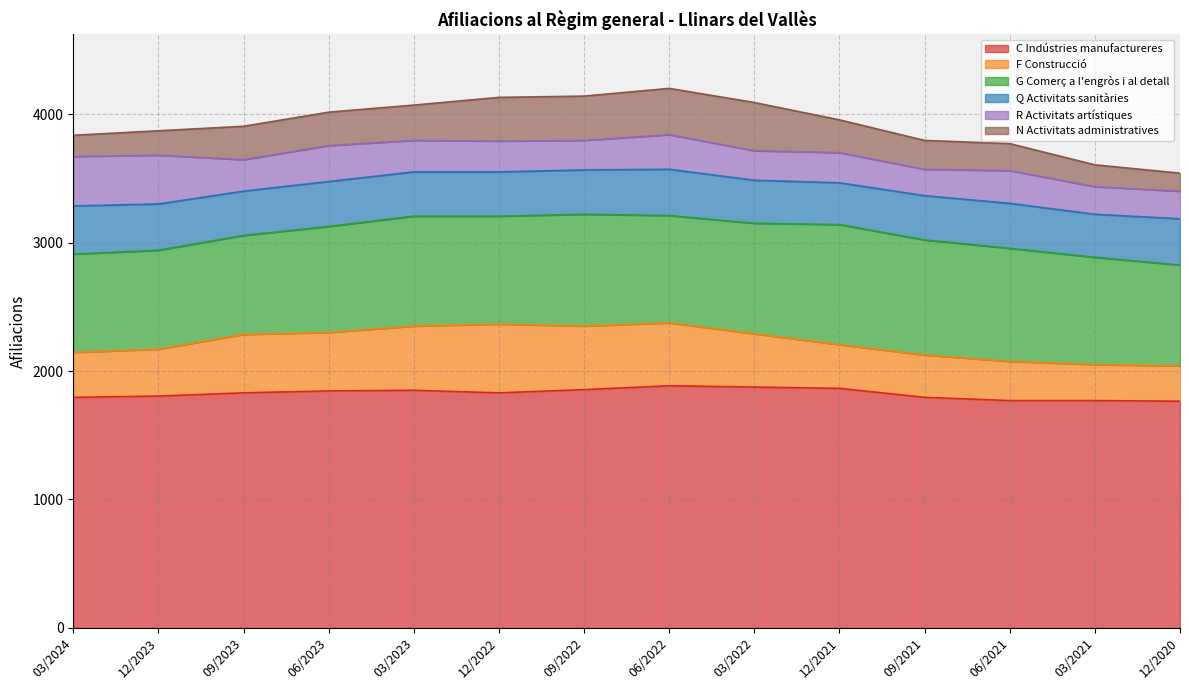

At which category is the sum across all series the highest?

06/2022